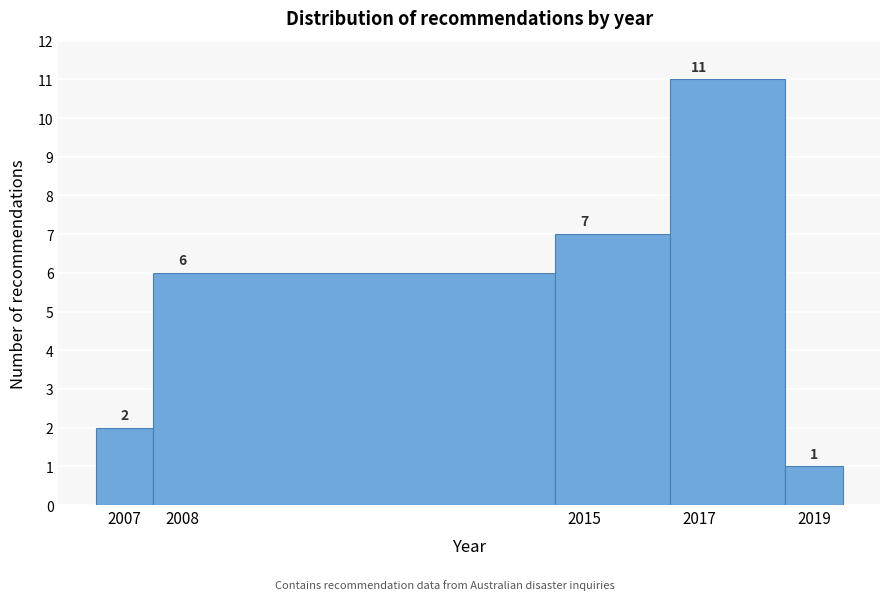

Over which range of the x-axis is the bar tallest?

2016.5 to 2018.5